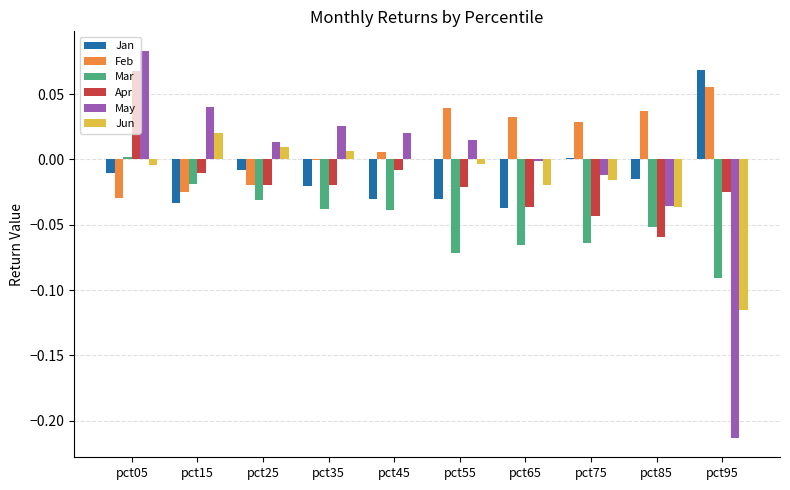

At which label is Jun closest to 0?

pct45